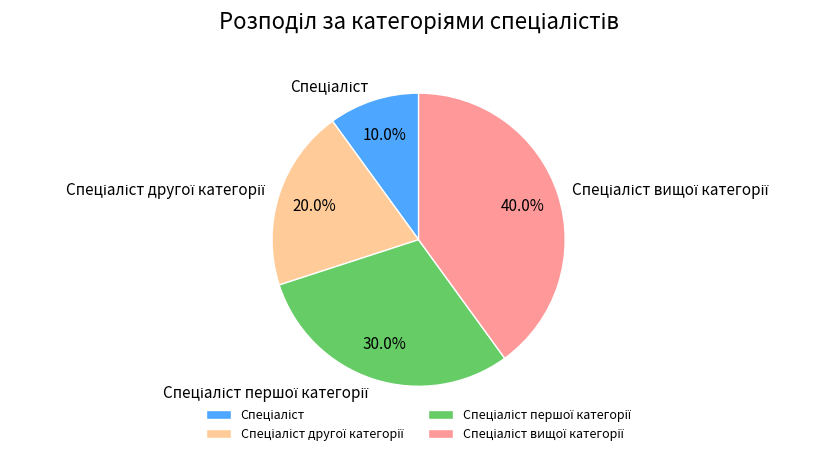

Count the number of slices in the pie.

4